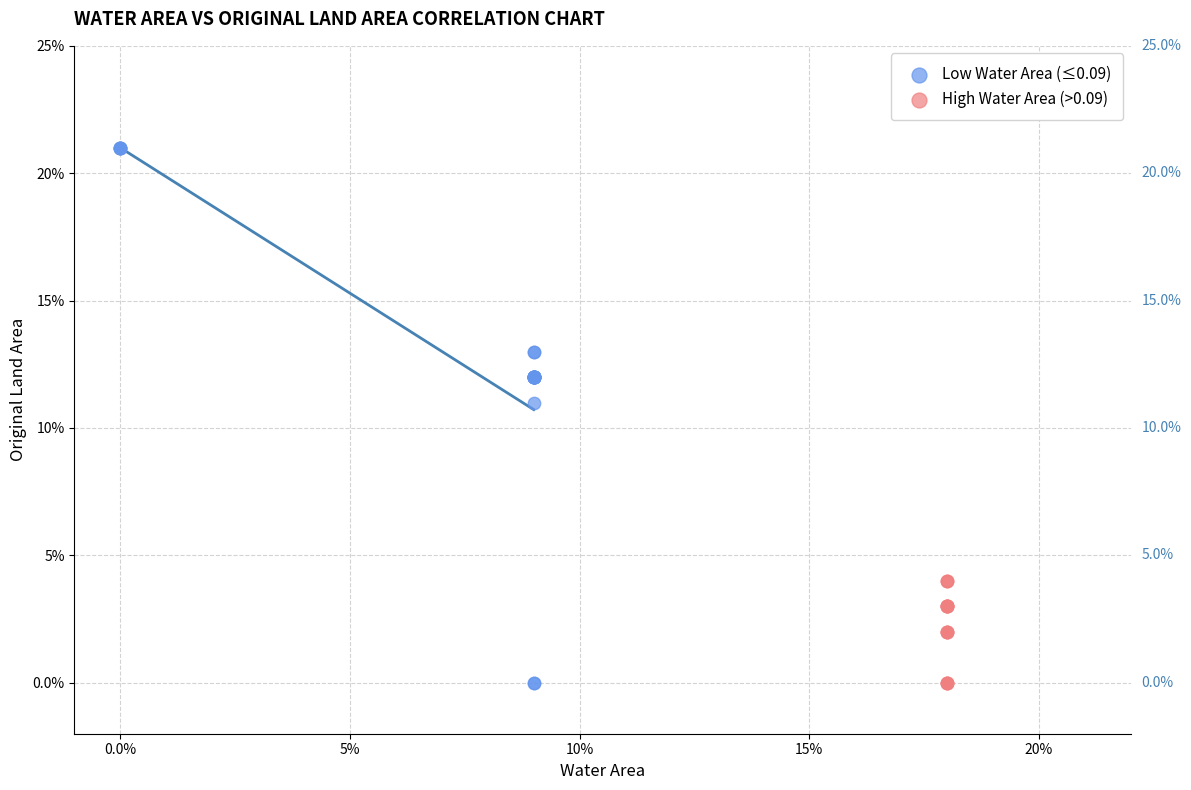

Which series reaches the maximum Y coordinate?

Low Water Area (≤0.09)